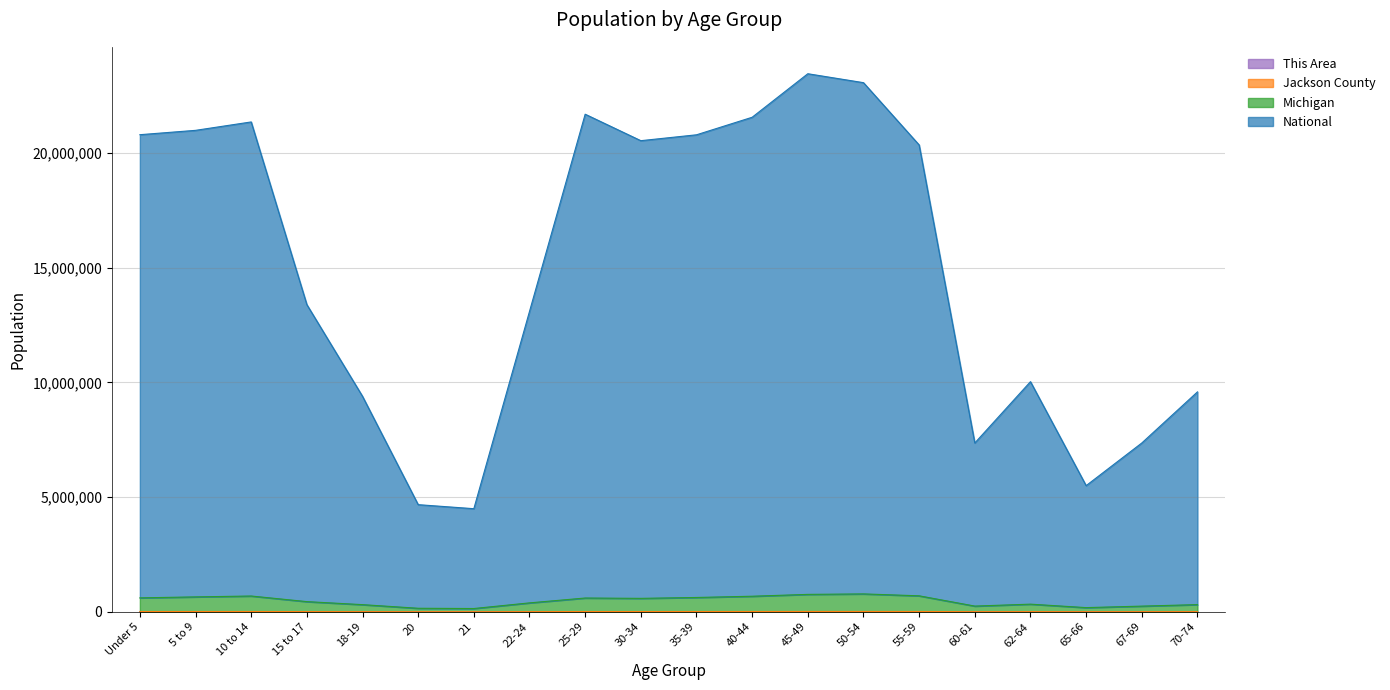

At how many categories does at least one series exceed 3671804?

20